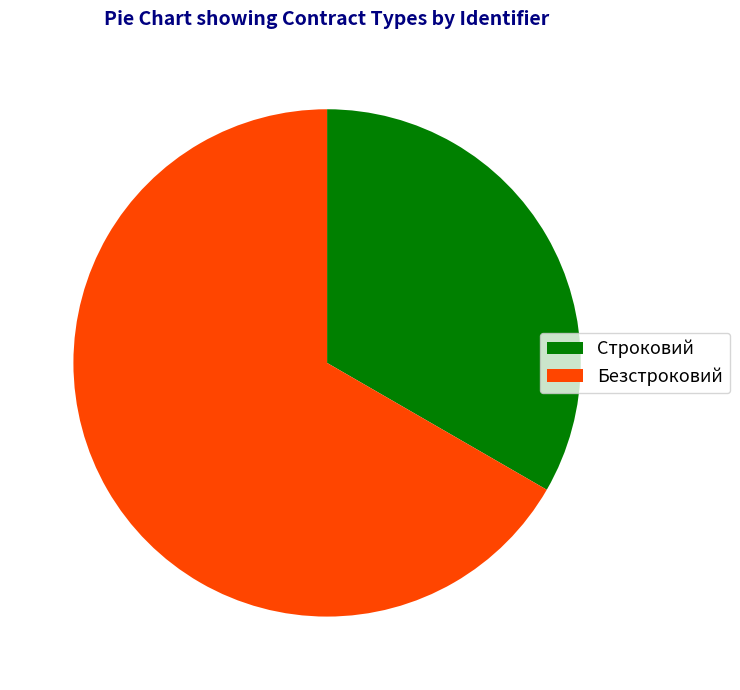

Rank the categories by value from lowest to highest.

Строковий, Безстроковий